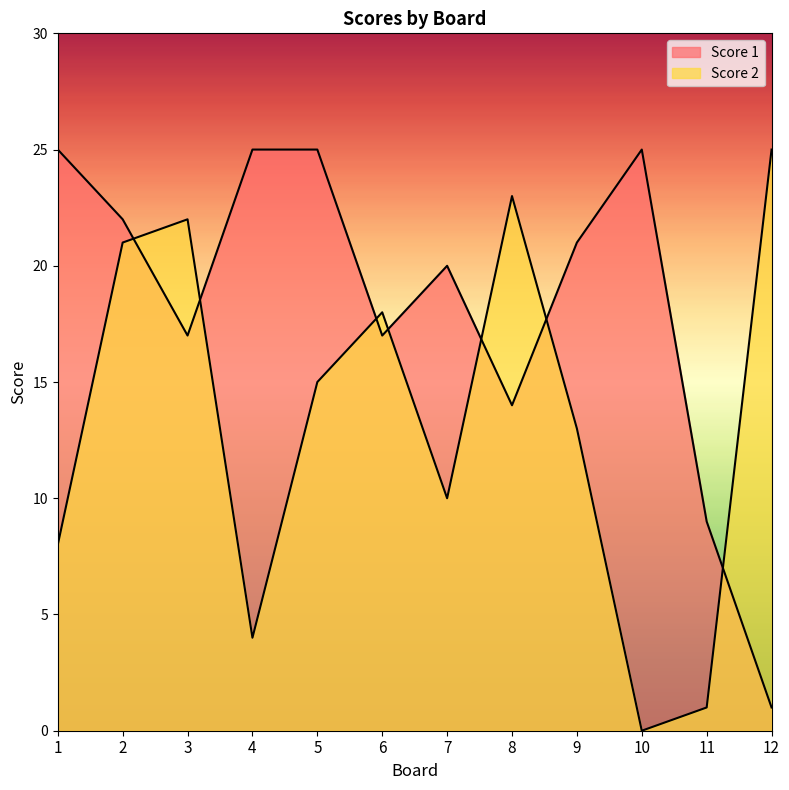

Which series has the widest spread of values?

Score 2